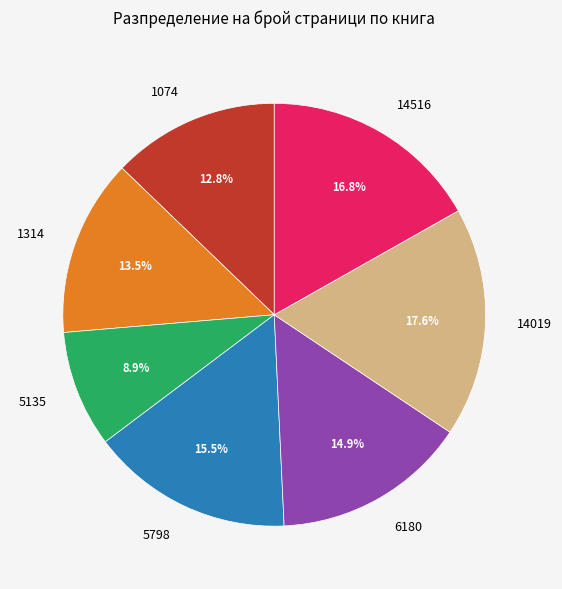

How many slices are in this pie chart?

7